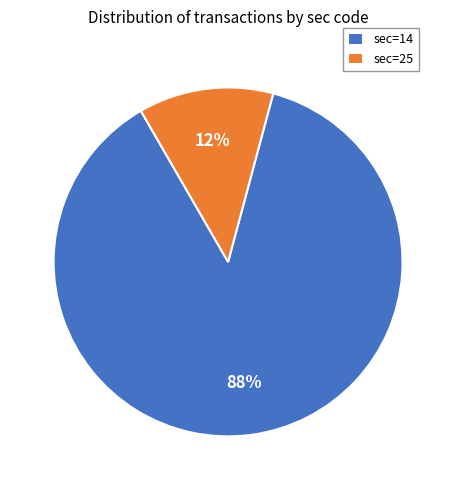

Which category accounts for the majority?

sec=14